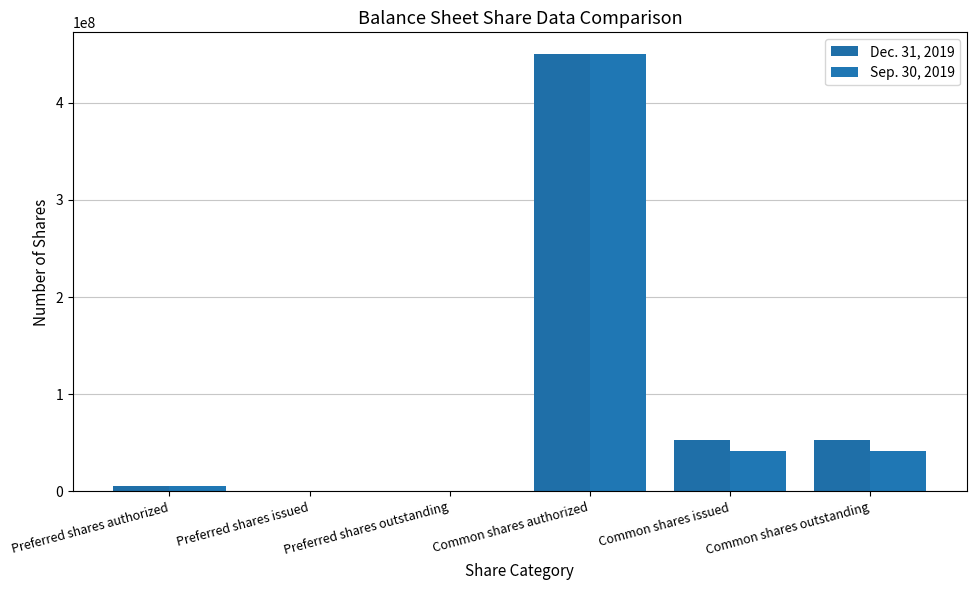

At Preferred shares issued, list the series in order from smallest to largest.

Dec. 31, 2019, Sep. 30, 2019